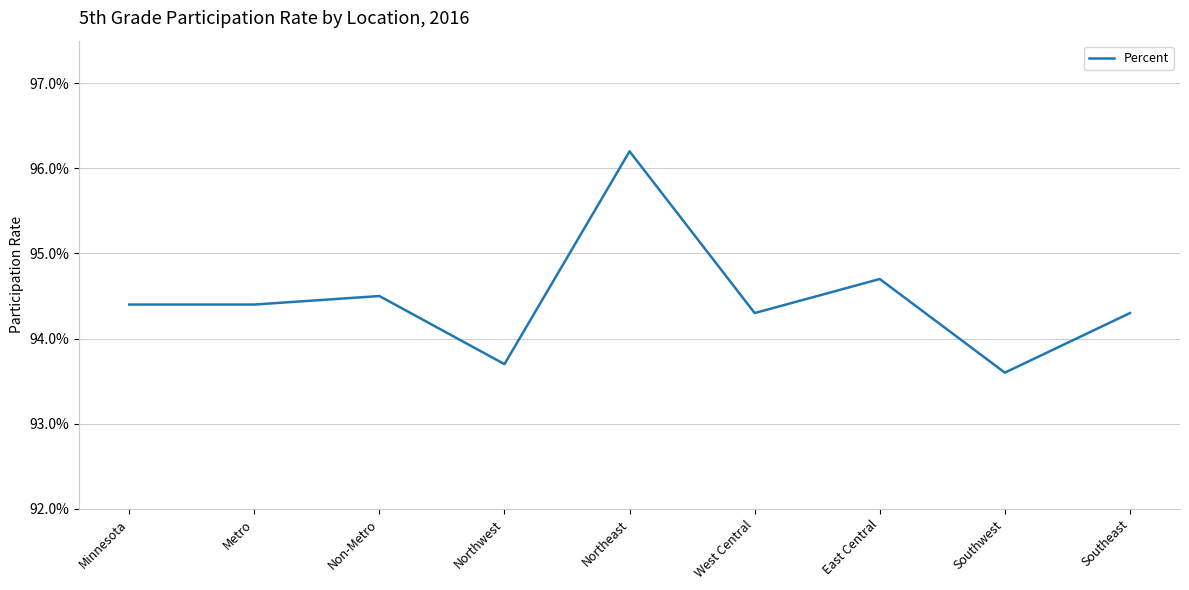

Does the chart display data point markers on the line(s)?

No